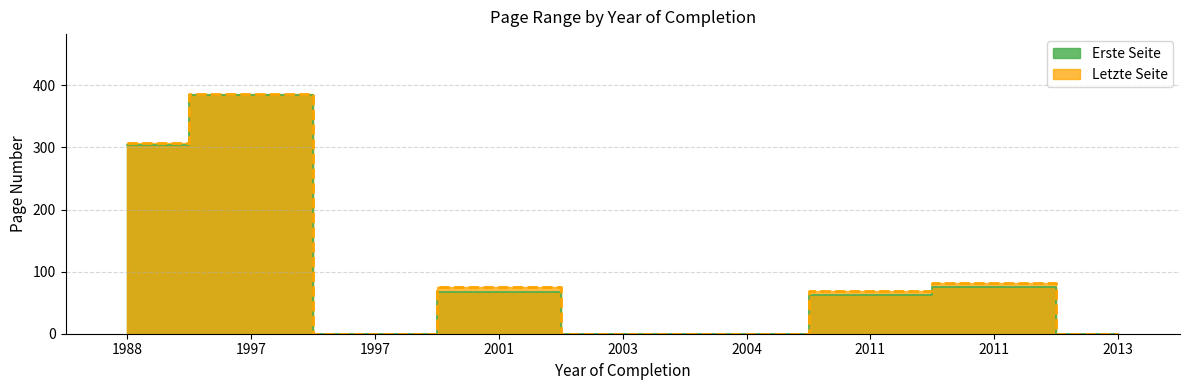

Rank the series by their maximum value, from highest to lowest.

Letzte Seite, Erste Seite